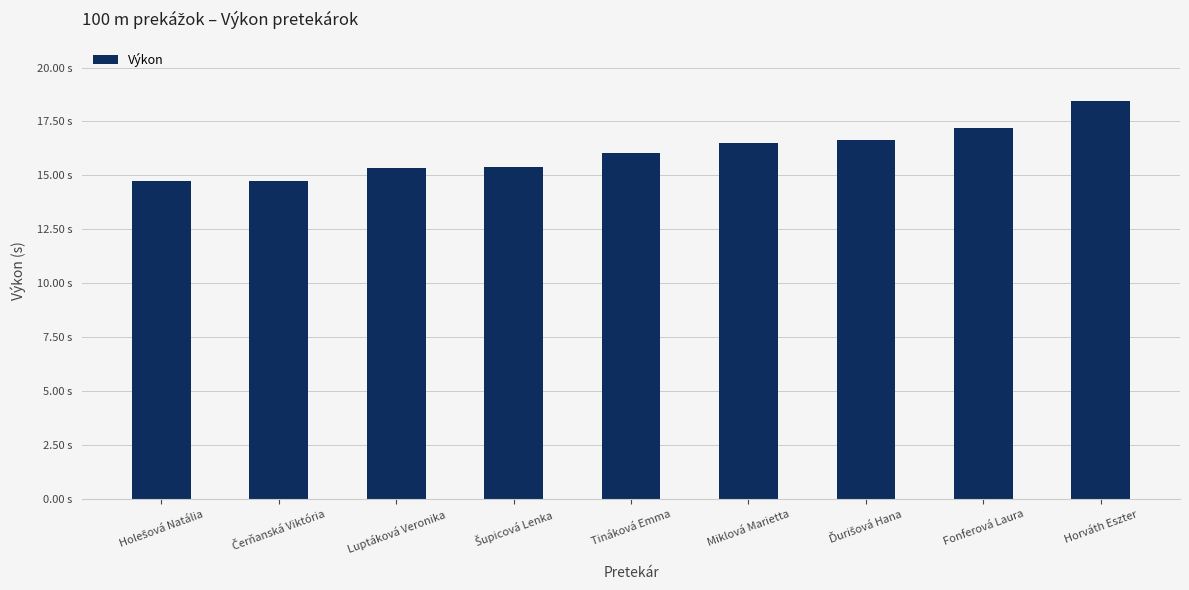

List the labels in order of value, smallest first.

Holešová Natália, Čerňanská Viktória, Luptáková Veronika, Šupicová Lenka, Tináková Emma, Miklová Marietta, Ďurišová Hana, Fonferová Laura, Horváth Eszter